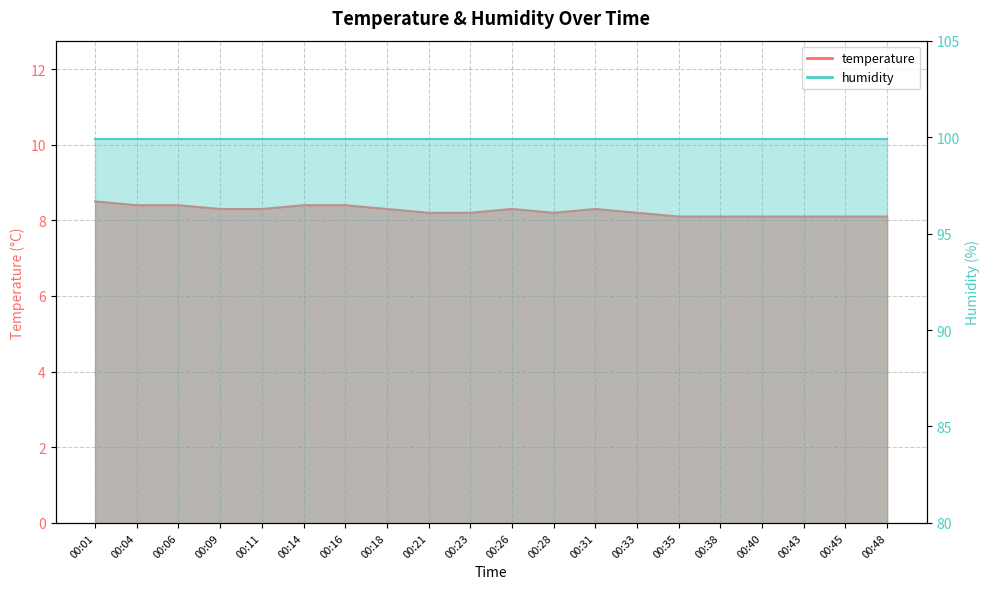

What is the value of the 8th point from the left?

8.3